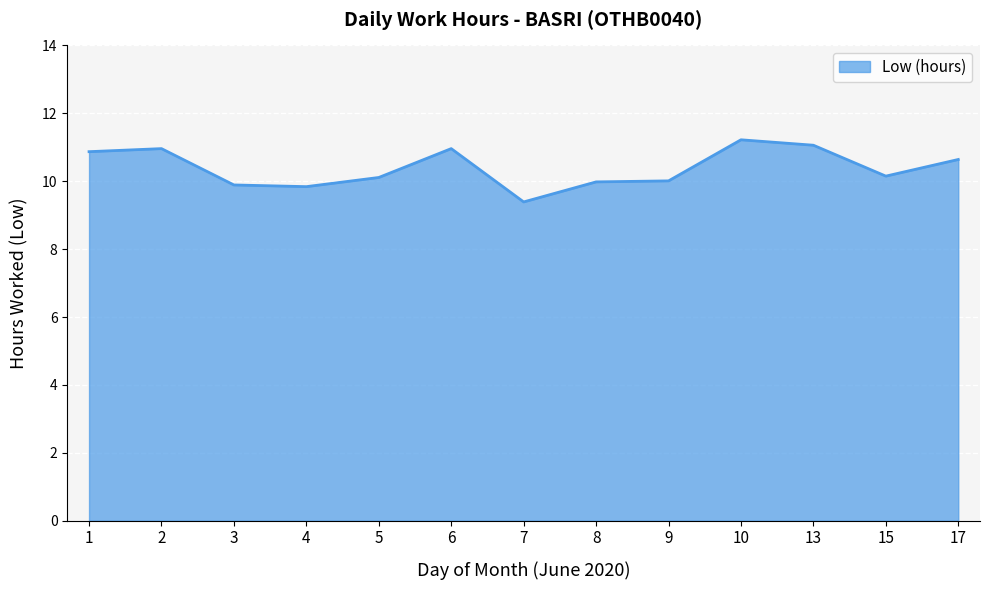

True or false: the data shows 10.1 at 5.

True